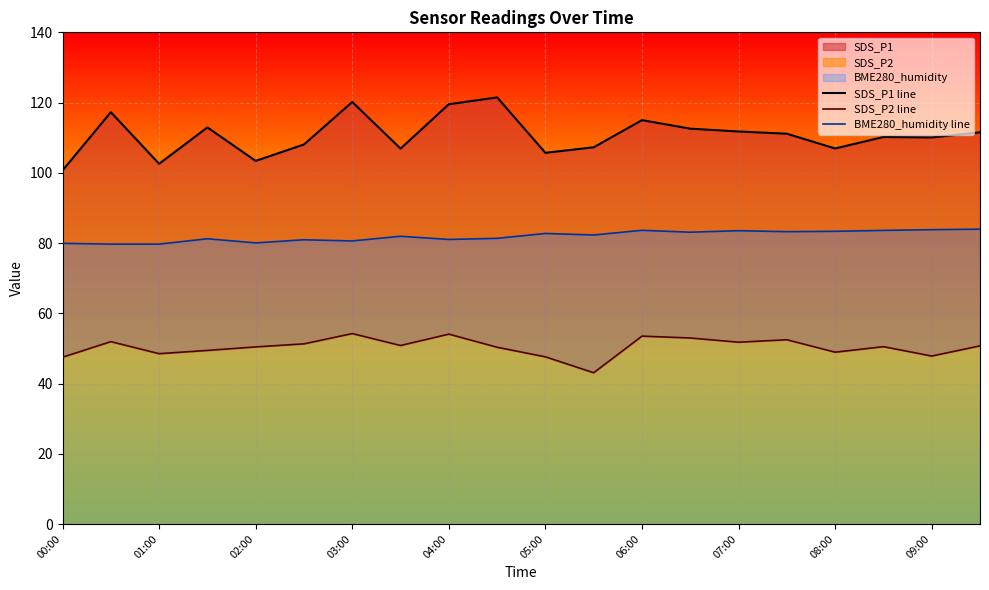

How many lines are shown in the chart?

3